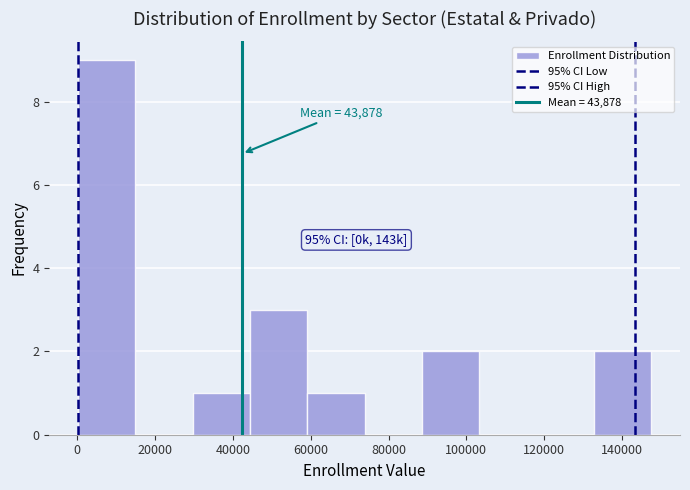

Which range on the x-axis has the tallest bar?

0 to 14000